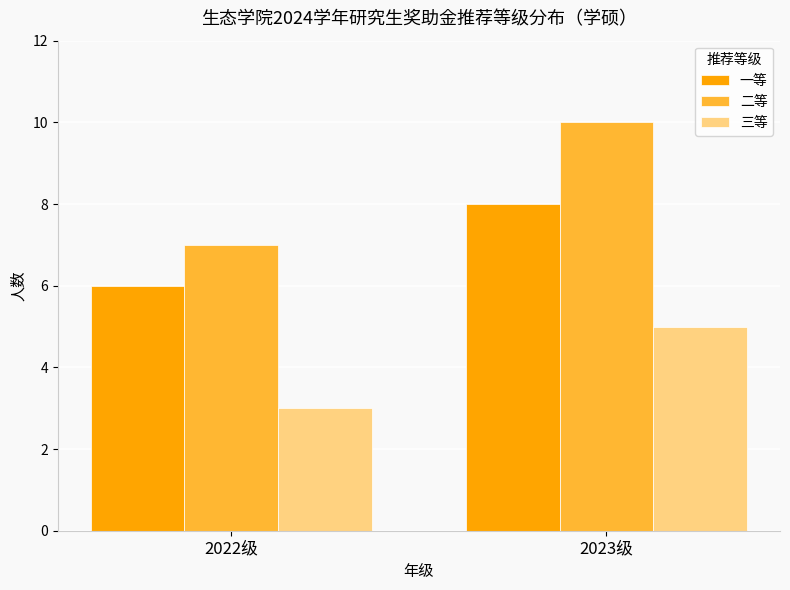

How many bars are there in each group?

3